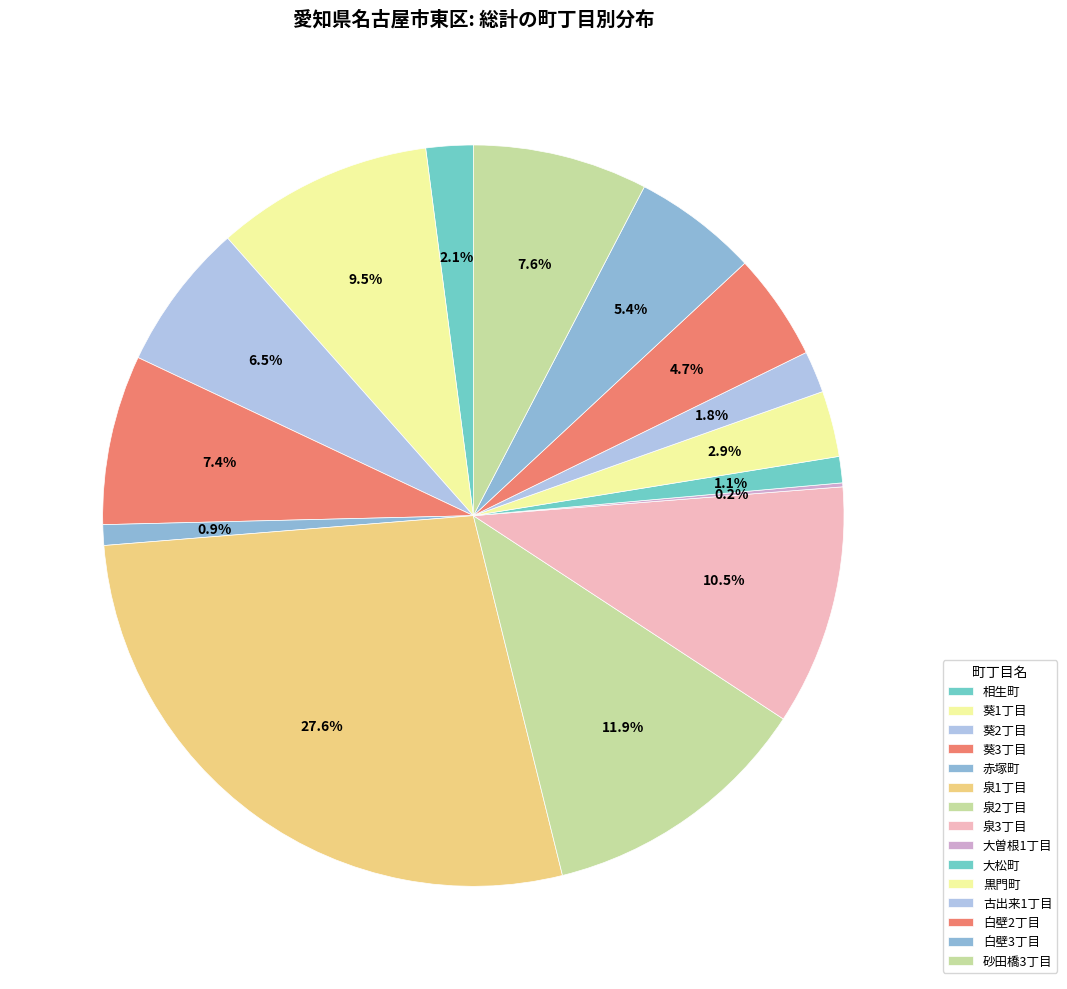

Rank the categories by value from lowest to highest.

大曽根1丁目, 赤塚町, 大松町, 古出来1丁目, 相生町, 黒門町, 白壁2丁目, 白壁3丁目, 葵2丁目, 葵3丁目, 砂田橋3丁目, 葵1丁目, 泉3丁目, 泉2丁目, 泉1丁目